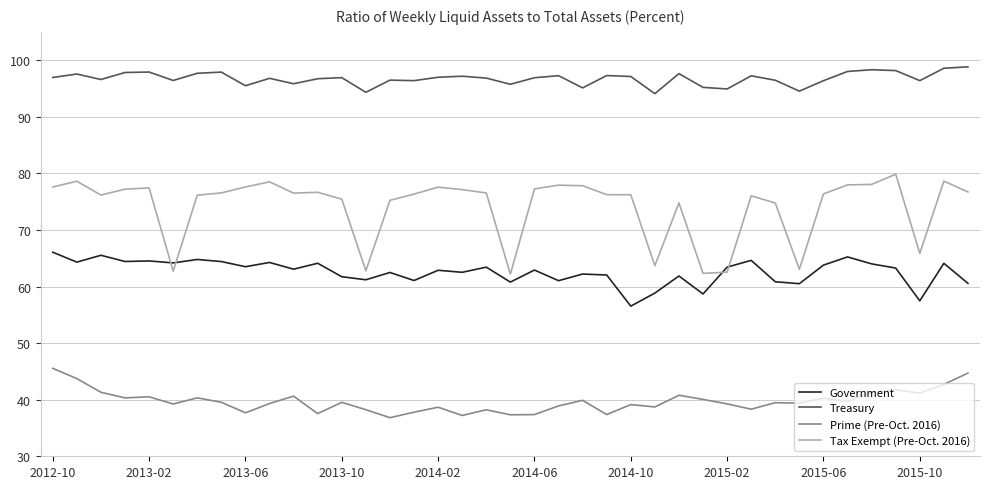

True or false: Prime (Pre-Oct. 2016) has more than 2 points higher than both neighbors.

True